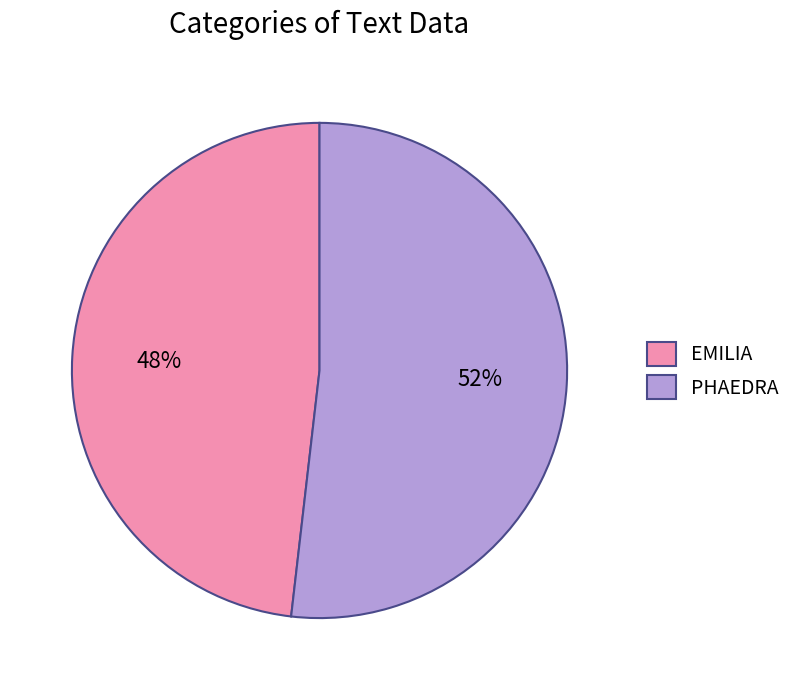

Do PHAEDRA and EMILIA together represent more than half of the pie?

Yes